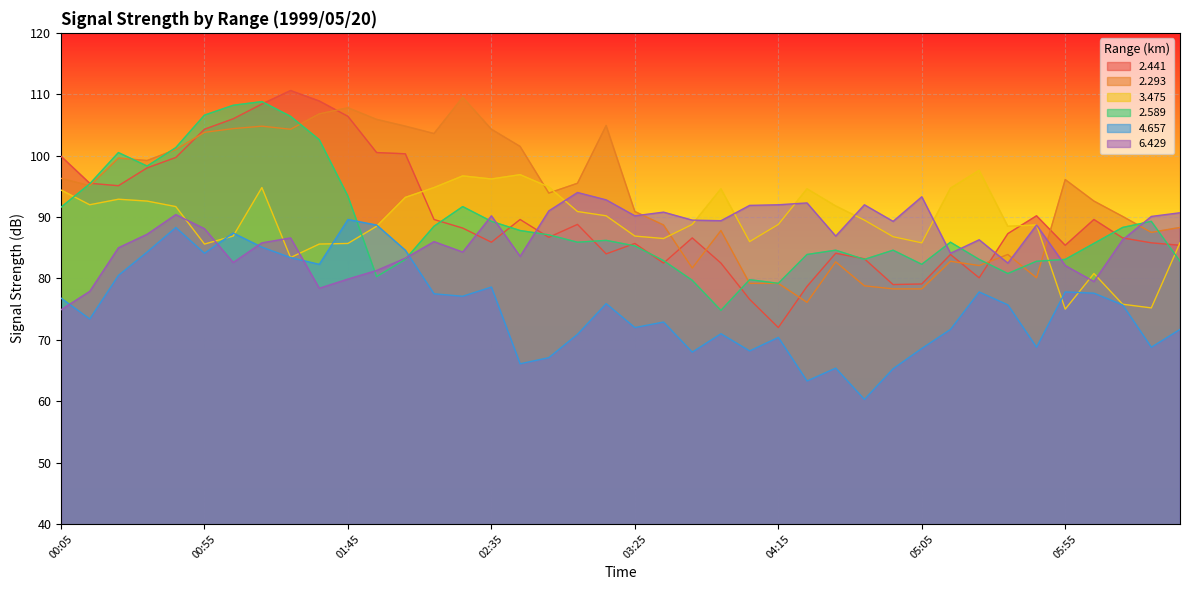

What is the sum of the 2.441 values at 04:55 and 00:25?

174.1